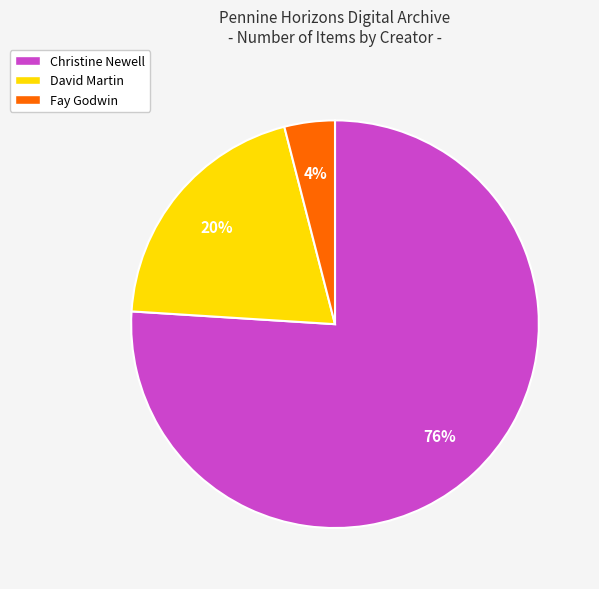

Which category has the smallest portion of the pie?

Fay Godwin